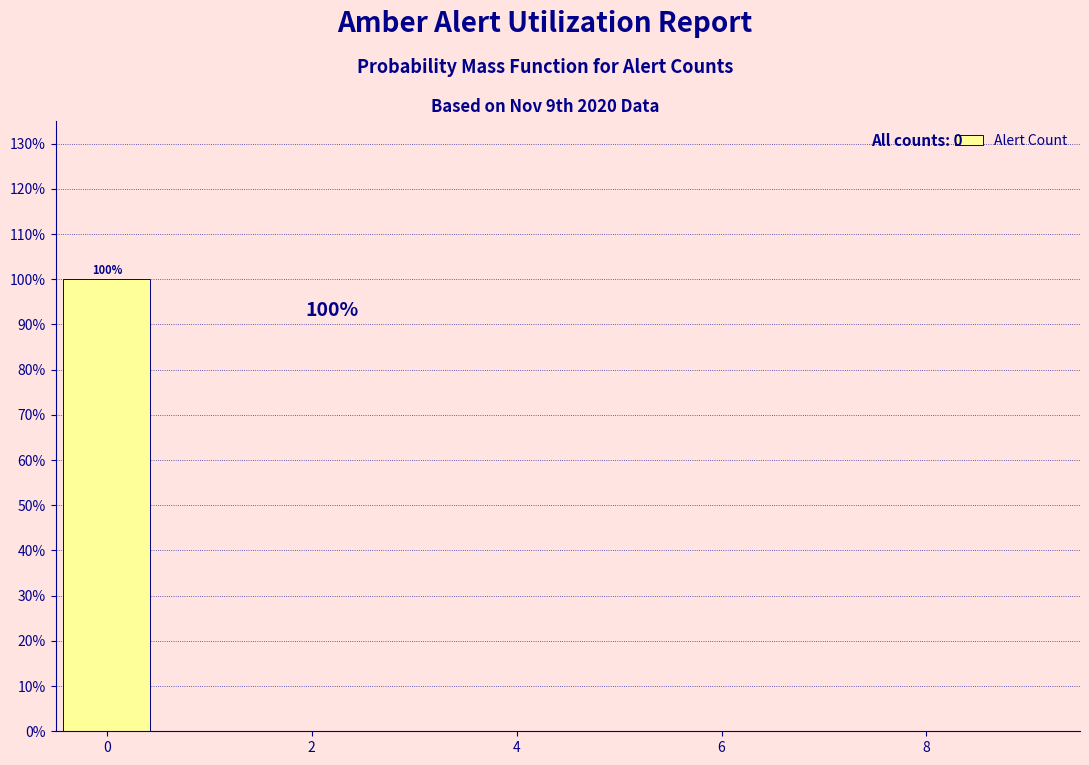

Which range on the x-axis has the tallest bar?

-0.5 to 0.5